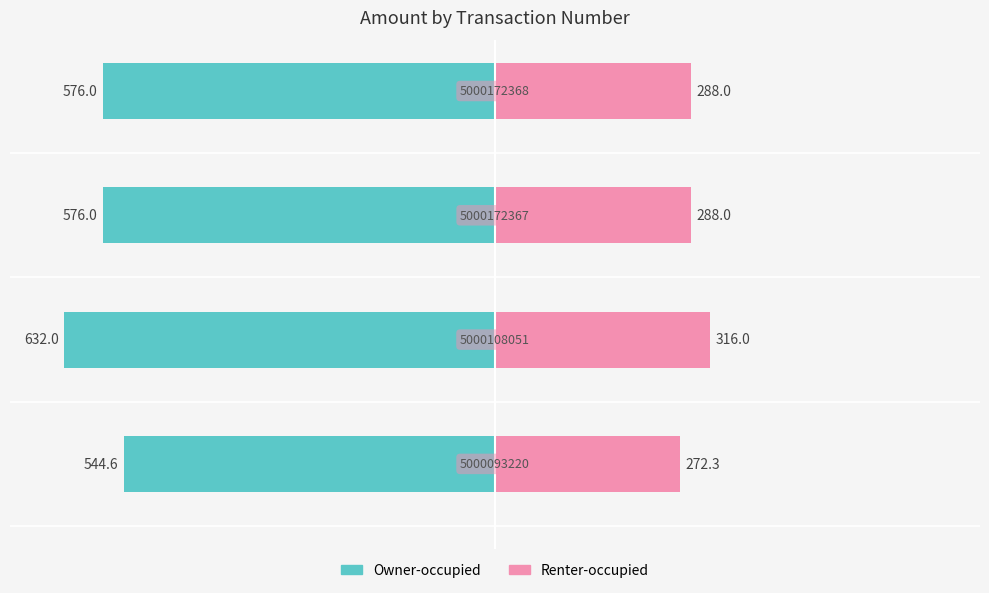

The Owner-occupied series shows -233.9 at −600. True or false?

False